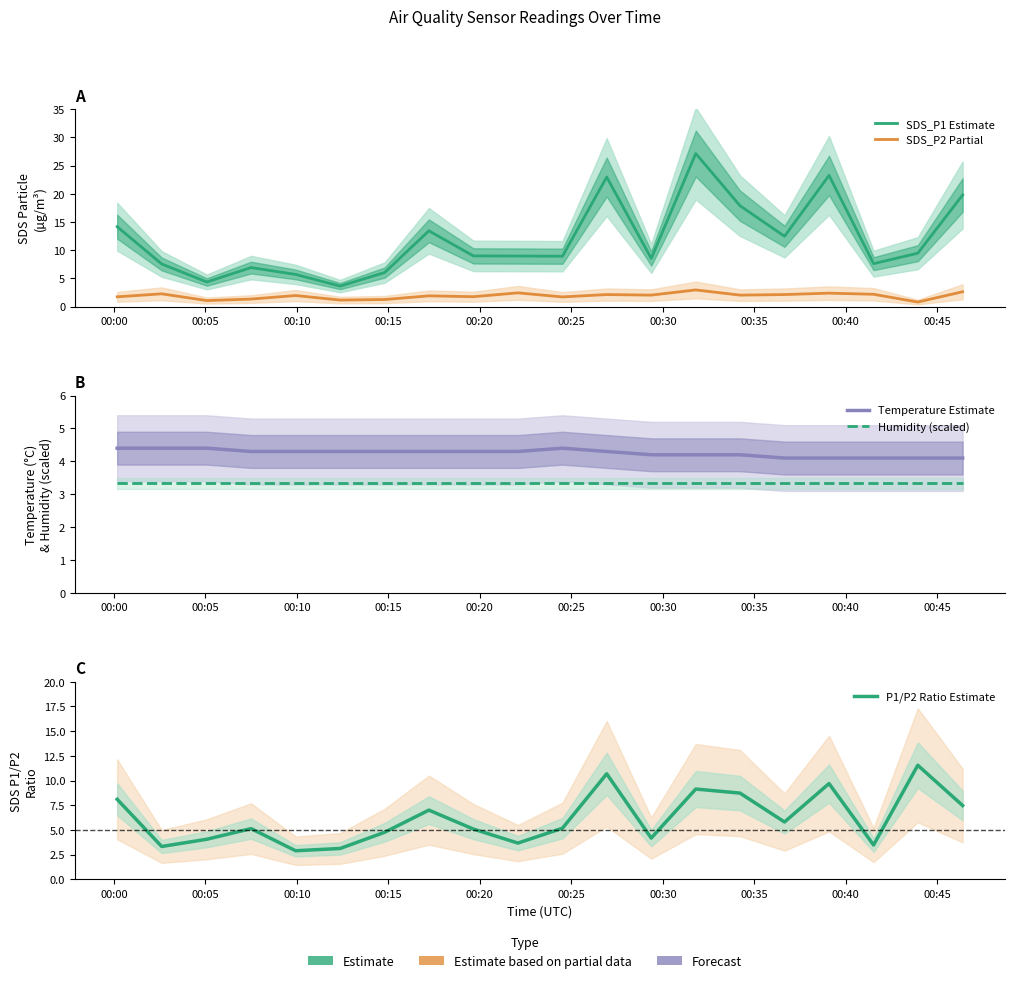

True or false: SDS_P1 Estimate and Temperature Estimate intersect in this chart.

True